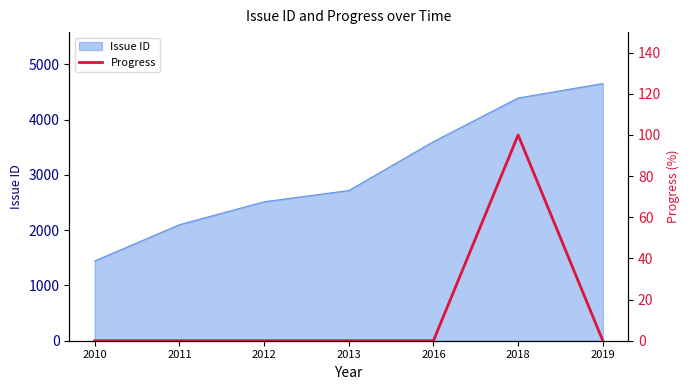

What is the sum of all values?

100